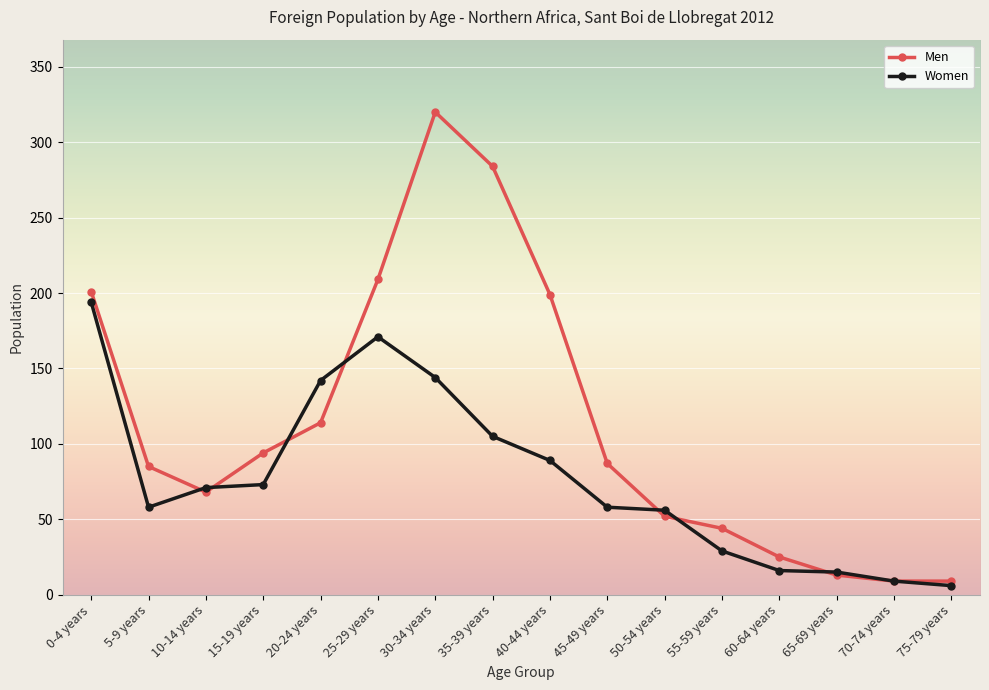

Where is the first local maximum for Men?

30-34 years